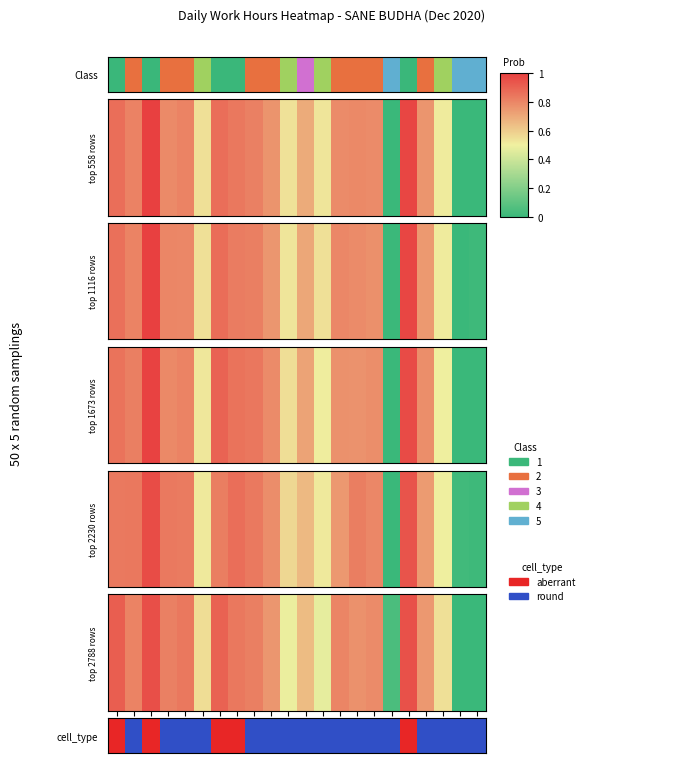

Count the number of values greater than 0.

20